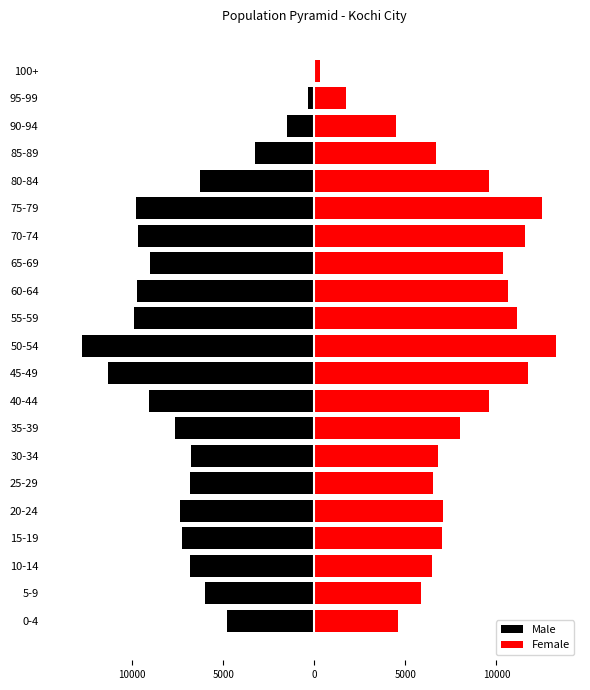

True or false: Male has a value of -2263 at 80-84.

False